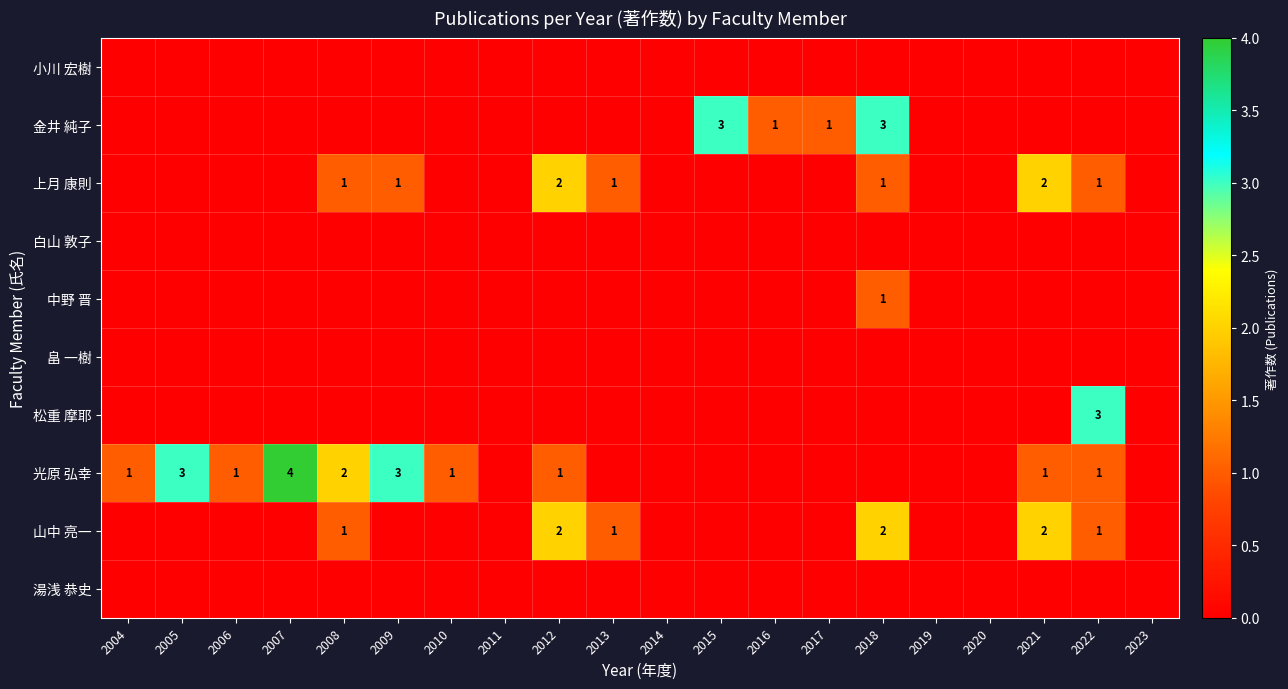

Is it true that 光原 弘幸 equals 1 at 2012?

True